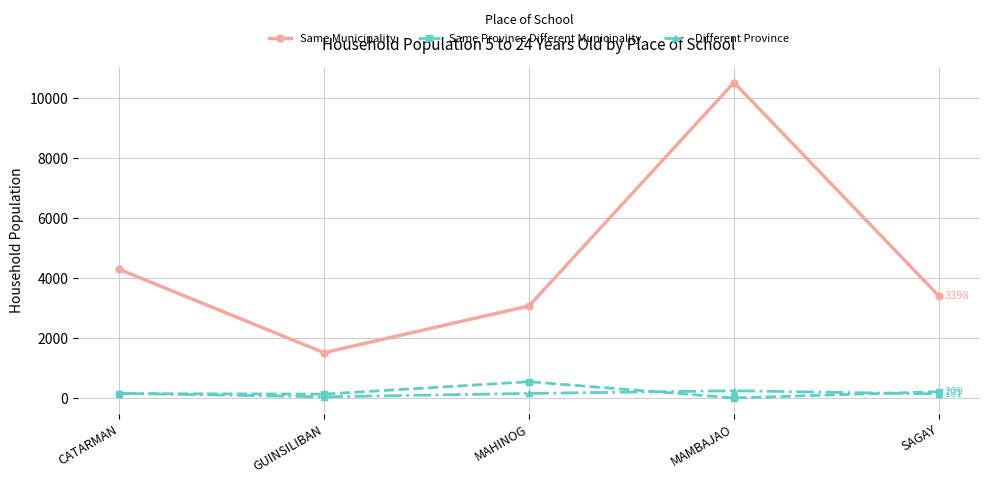

True or false: Same Municipality has more than 1 points higher than both neighbors.

False